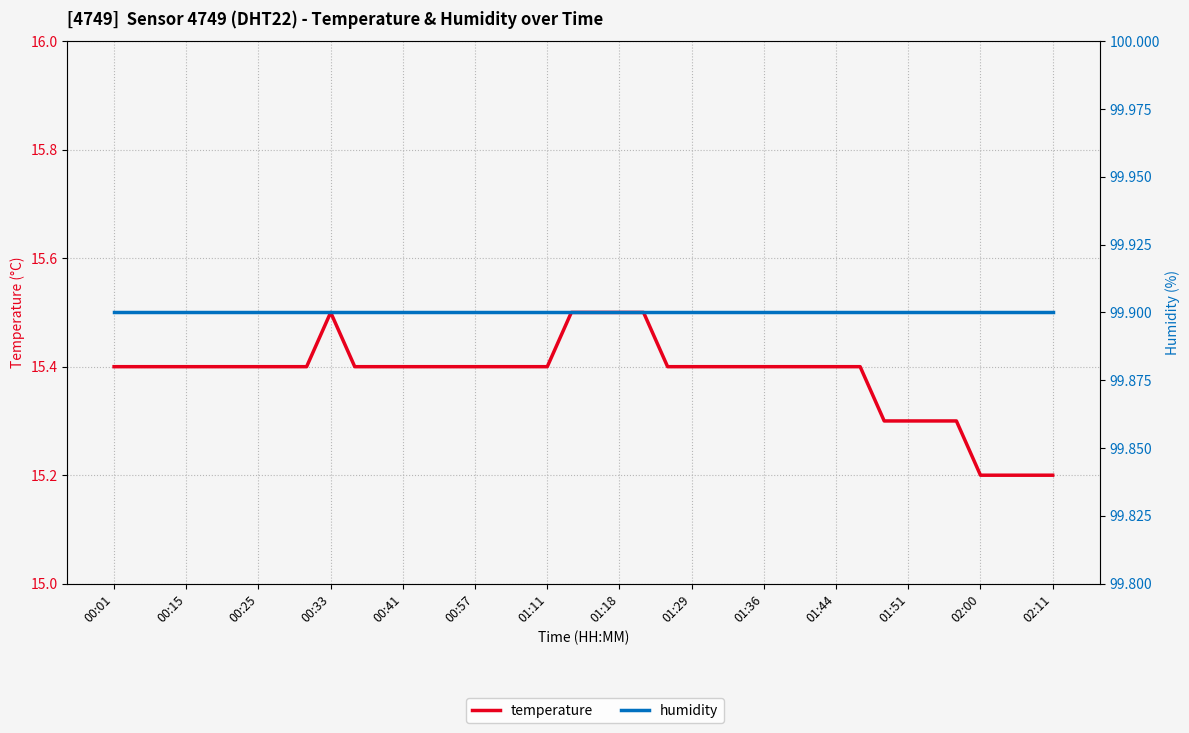

Which label corresponds to the largest value in the chart?

00:01